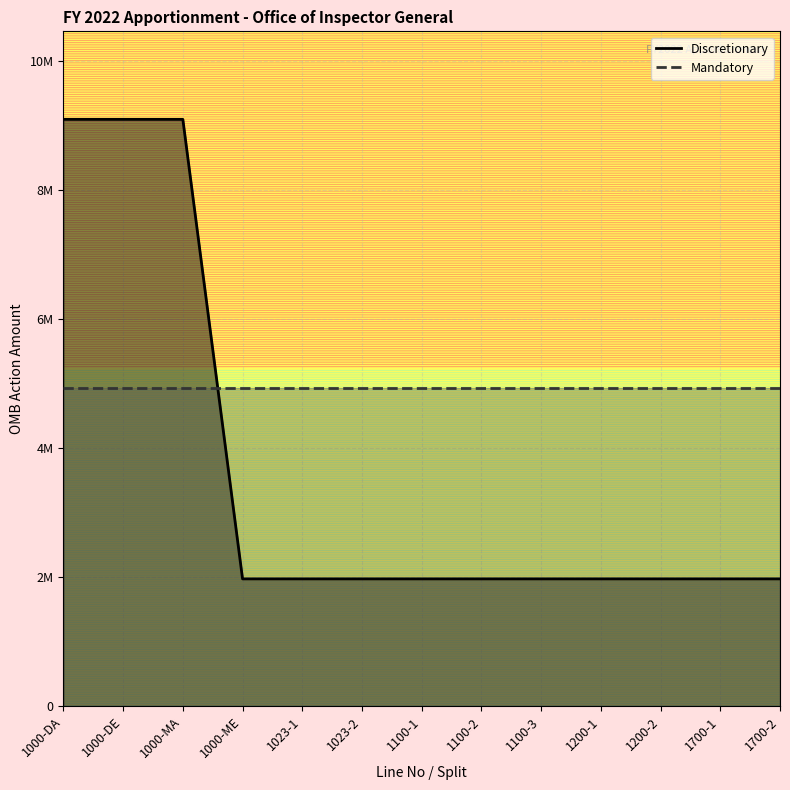

What is the average value?

3667300